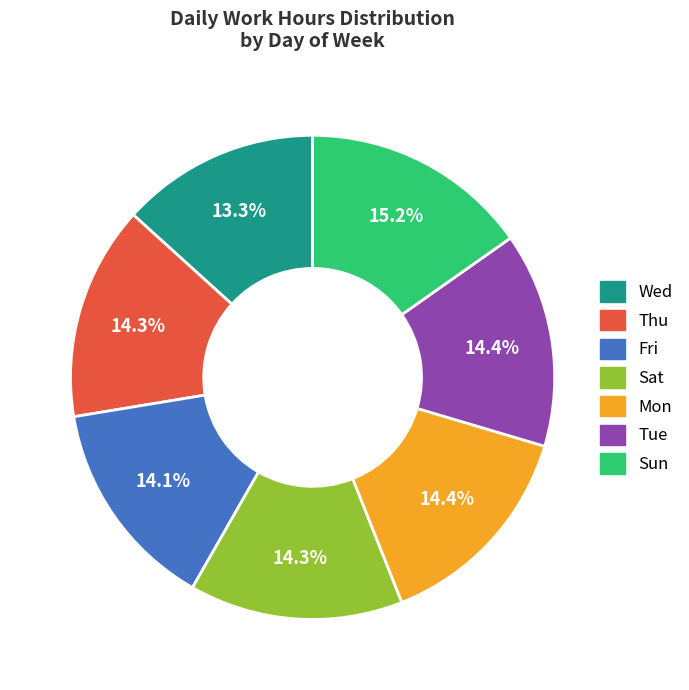

Count the number of slices in the pie.

7